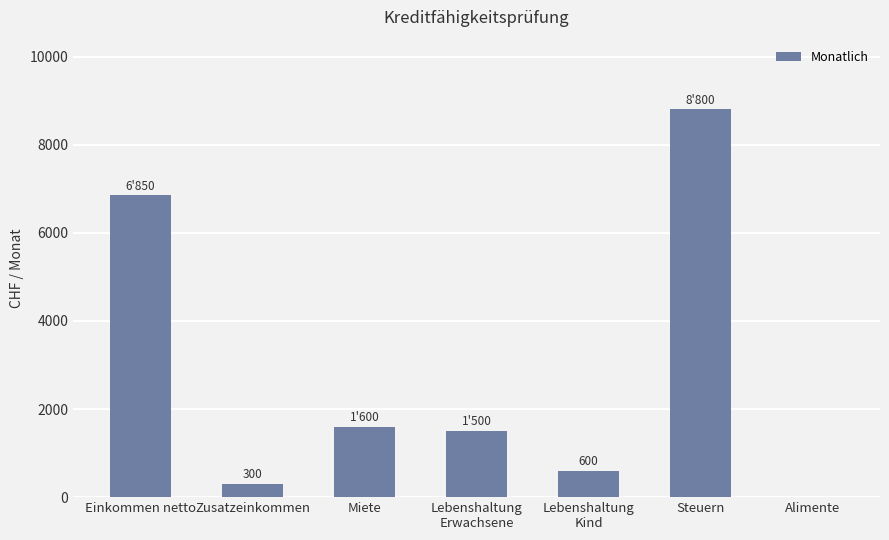

How many series are shown in this chart?

1